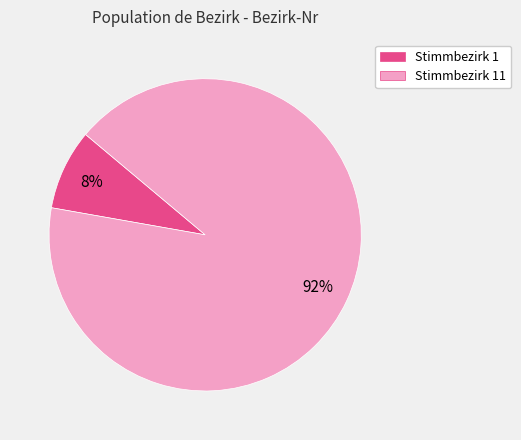

Which slice is the largest?

Stimmbezirk 11